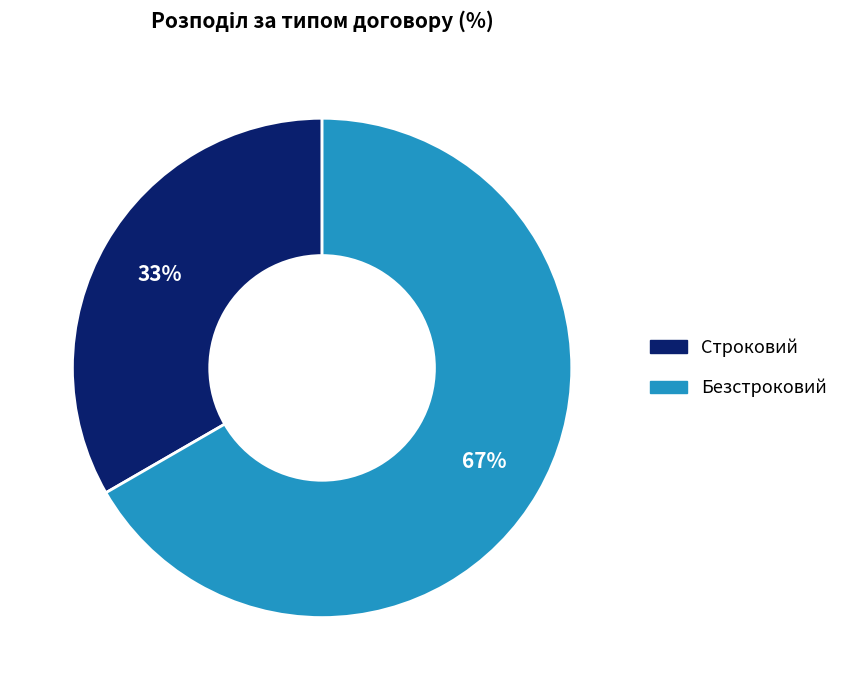

What is the ratio of the value at Строковий to the value at Безстроковий?

0.5